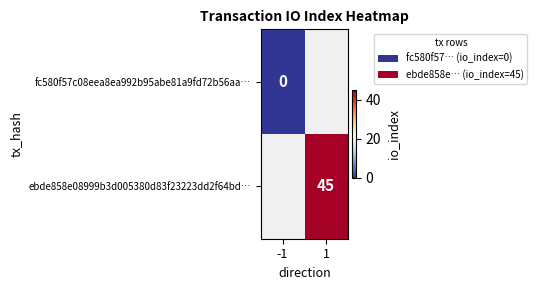

Is it true that ebde858e08999b3d005380d83f23223dd2f64bd… equals 45 at 1?

True